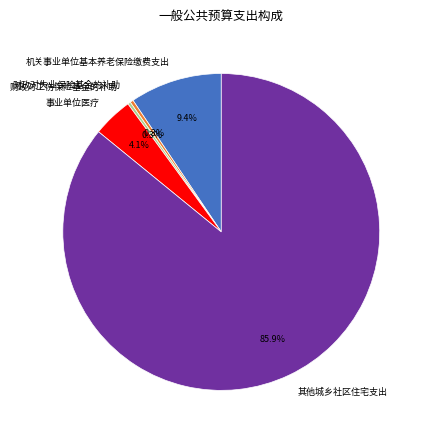

Which has a higher value, 事业单位医疗 or 机关事业单位基本养老保险缴费支出?

机关事业单位基本养老保险缴费支出